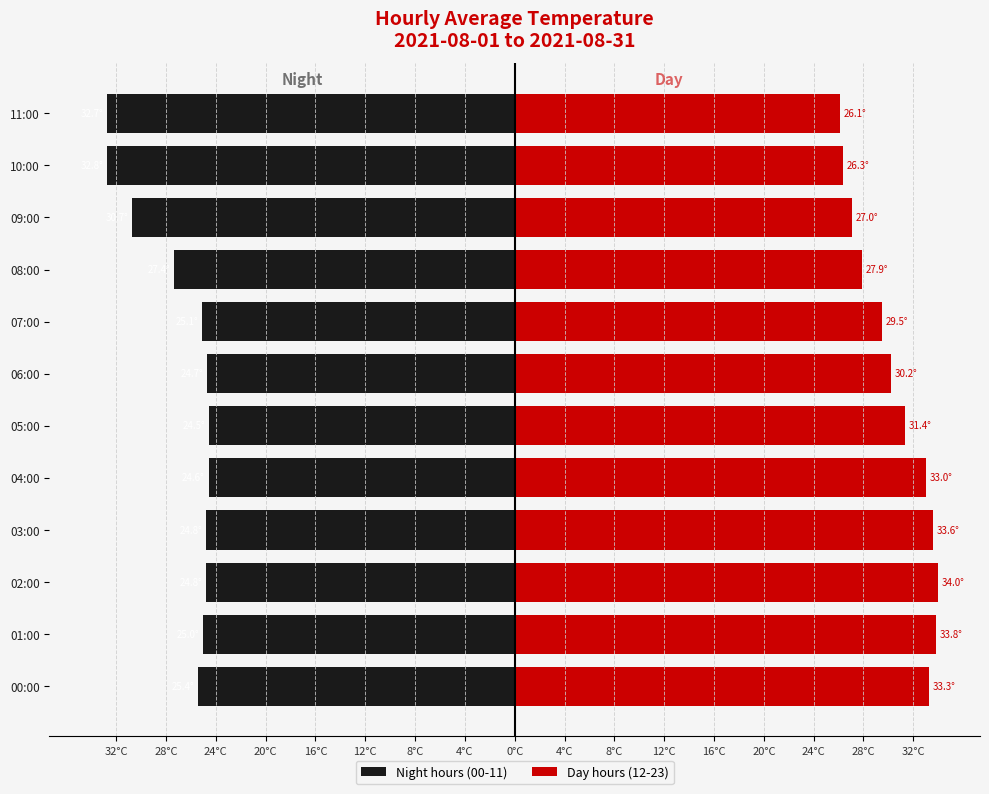

Rank the series at 08:00 from highest to lowest value.

Day hours (12-23), Night hours (00-11)